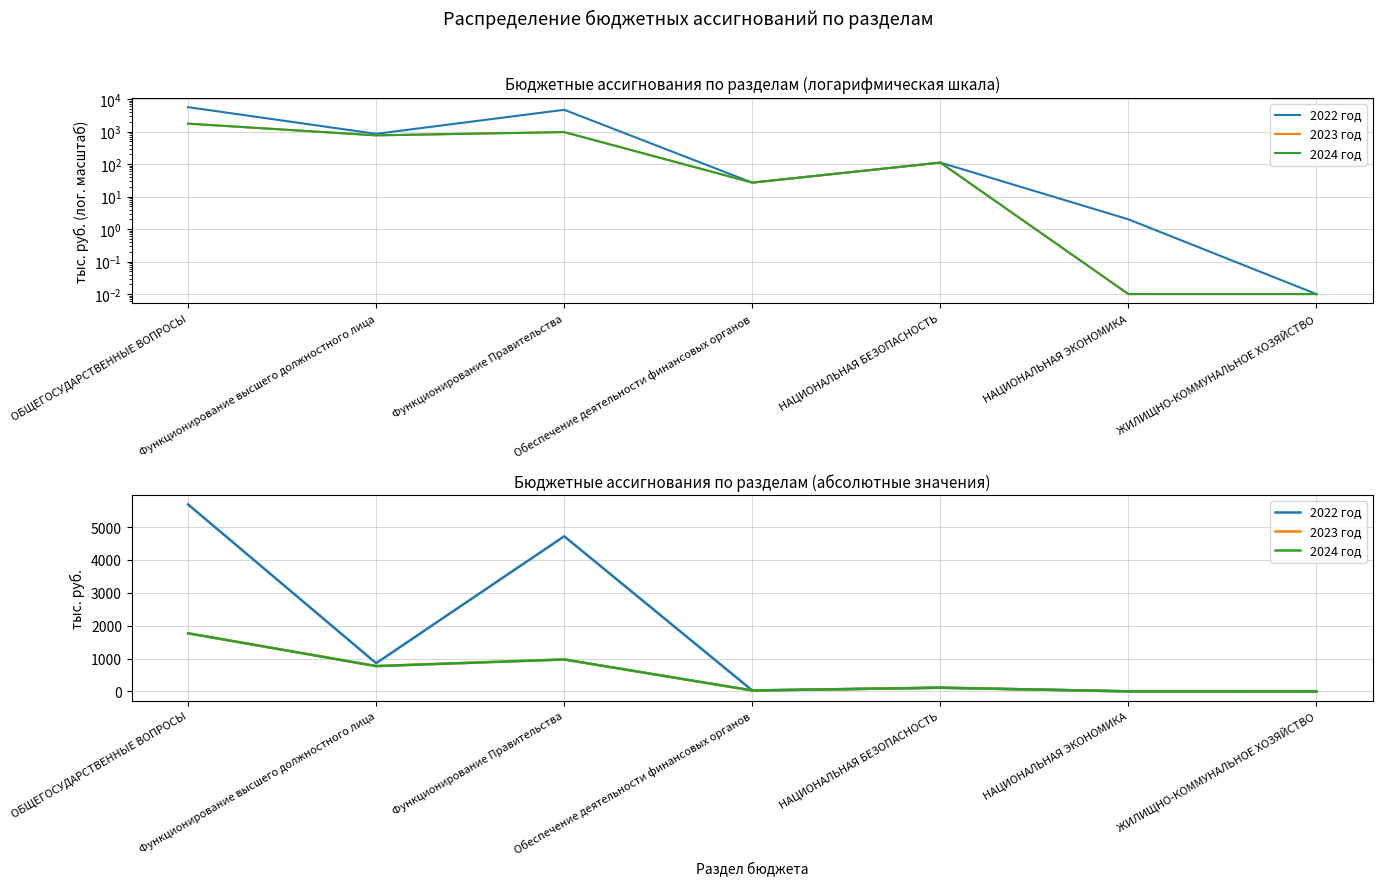

Reading right to left, transcribe all the data shown in this chart.

2022 год: ЖИЛИЩНО-КОММУНАЛЬНОЕ ХОЗЯЙСТВО=0.0	НАЦИОНАЛЬНАЯ ЭКОНОМИКА=2.0	НАЦИОНАЛЬНАЯ БЕЗОПАСНОСТЬ=111.8	Обеспечение деятельности финансовых органов=27.0	Функционирование Правительства=4718.5	Функционирование высшего должностного лица=857.7	ОБЩЕГОСУДАРСТВЕННЫЕ ВОПРОСЫ=5687.0
2023 год: ЖИЛИЩНО-КОММУНАЛЬНОЕ ХОЗЯЙСТВО=0.0	НАЦИОНАЛЬНАЯ ЭКОНОМИКА=0.0	НАЦИОНАЛЬНАЯ БЕЗОПАСНОСТЬ=111.8	Обеспечение деятельности финансовых органов=27.0	Функционирование Правительства=970.6	Функционирование высшего должностного лица=769.1	ОБЩЕГОСУДАРСТВЕННЫЕ ВОПРОСЫ=1766.7
2024 год: ЖИЛИЩНО-КОММУНАЛЬНОЕ ХОЗЯЙСТВО=0.0	НАЦИОНАЛЬНАЯ ЭКОНОМИКА=0.0	НАЦИОНАЛЬНАЯ БЕЗОПАСНОСТЬ=111.8	Обеспечение деятельности финансовых органов=27.0	Функционирование Правительства=970.6	Функционирование высшего должностного лица=769.1	ОБЩЕГОСУДАРСТВЕННЫЕ ВОПРОСЫ=1766.7